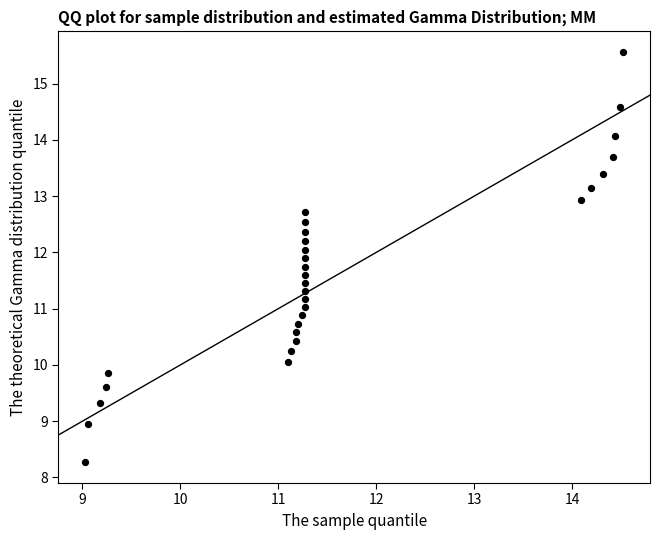

What is the range of X values (max minus min)?

5.5